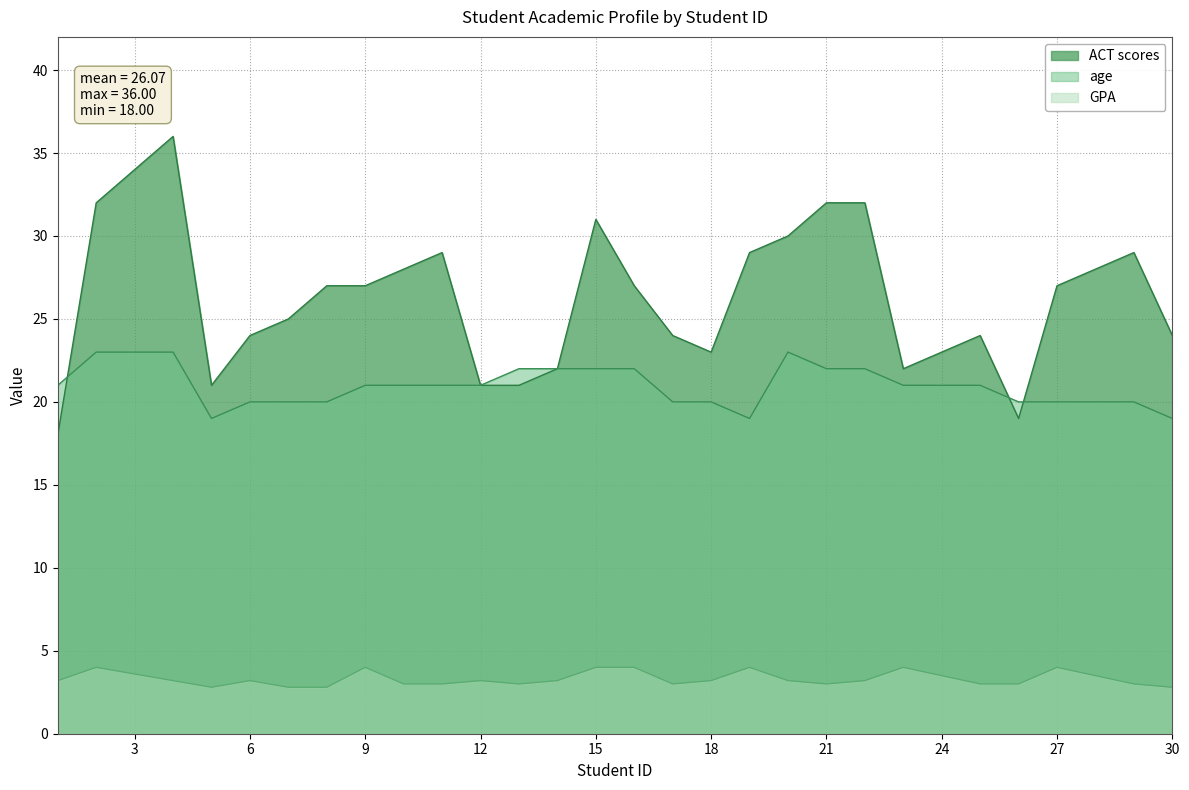

What is the total value across all series at 1?

42.2